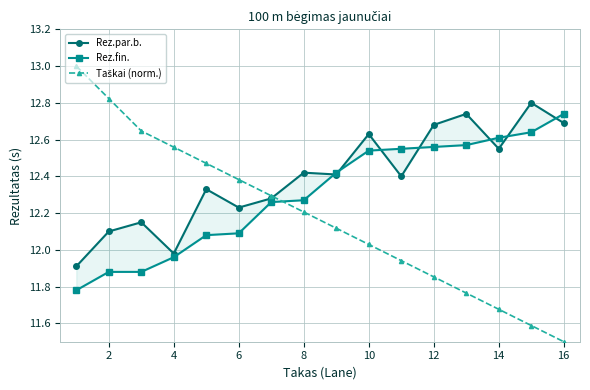

What is the greatest value displayed?

13.0